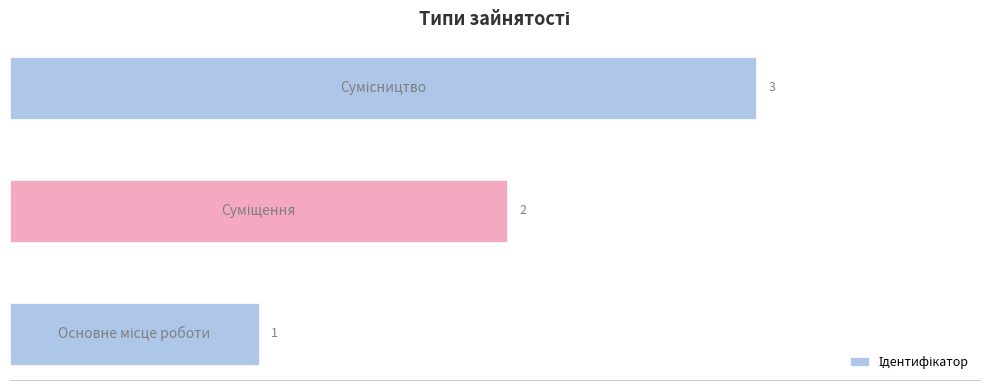

What is the maximum value shown in the chart?

3